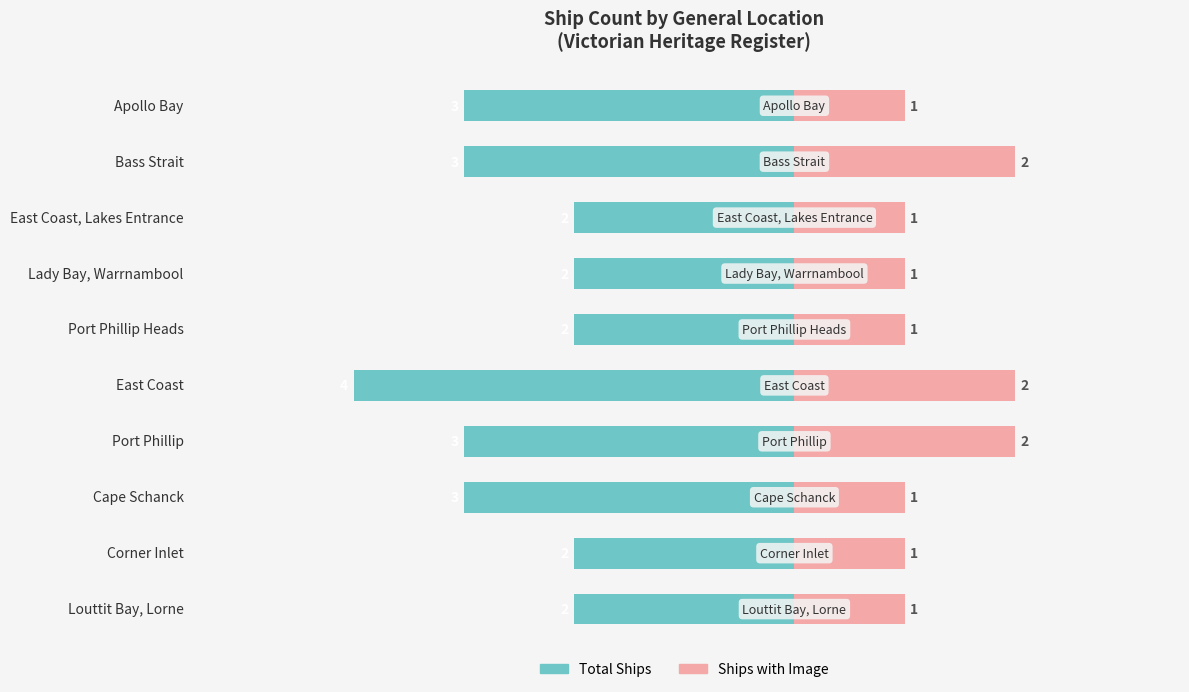

What position from the right is Cape Schanck?

3